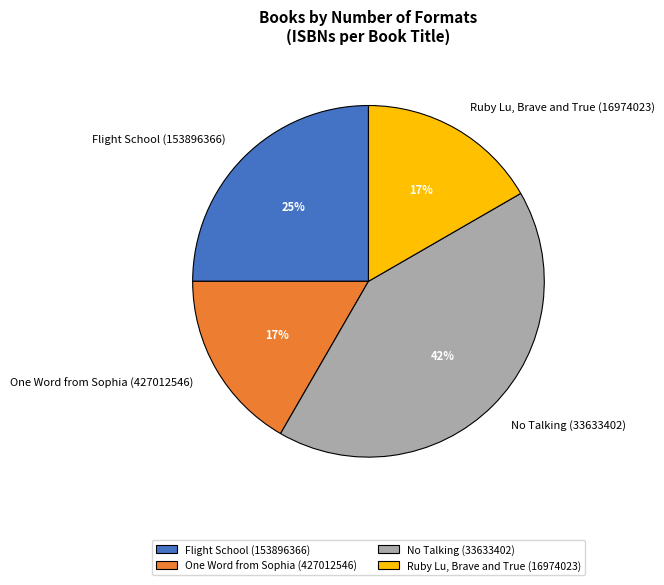

Is the sum of Ruby Lu, Brave and True (16974023) and No Talking (33633402) greater than half?

Yes